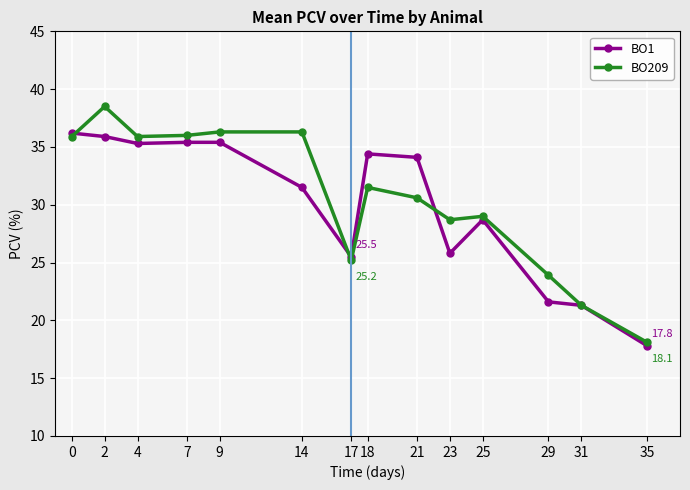

Between which two adjacent categories do BO1 and BO209 first intersect?

0 and 2